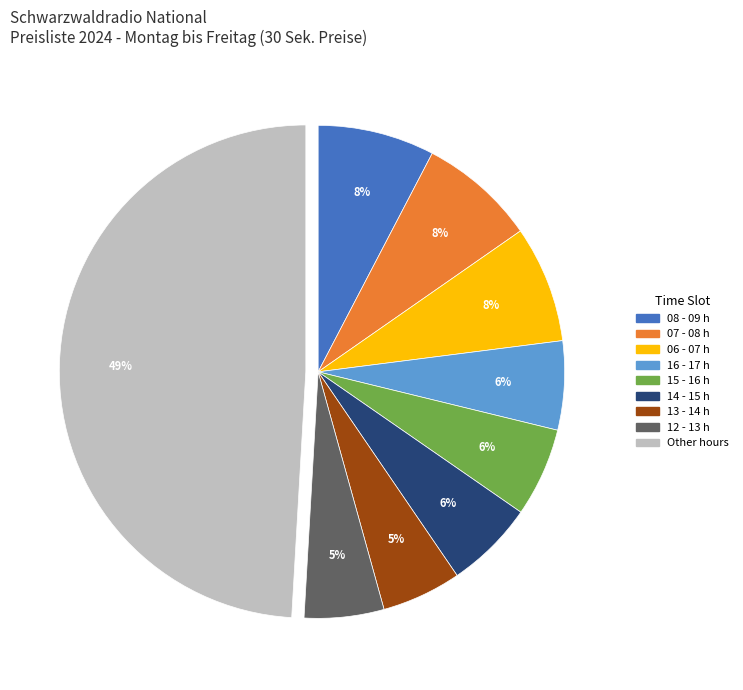

To the nearest percent, what is the average slice percentage?

11%